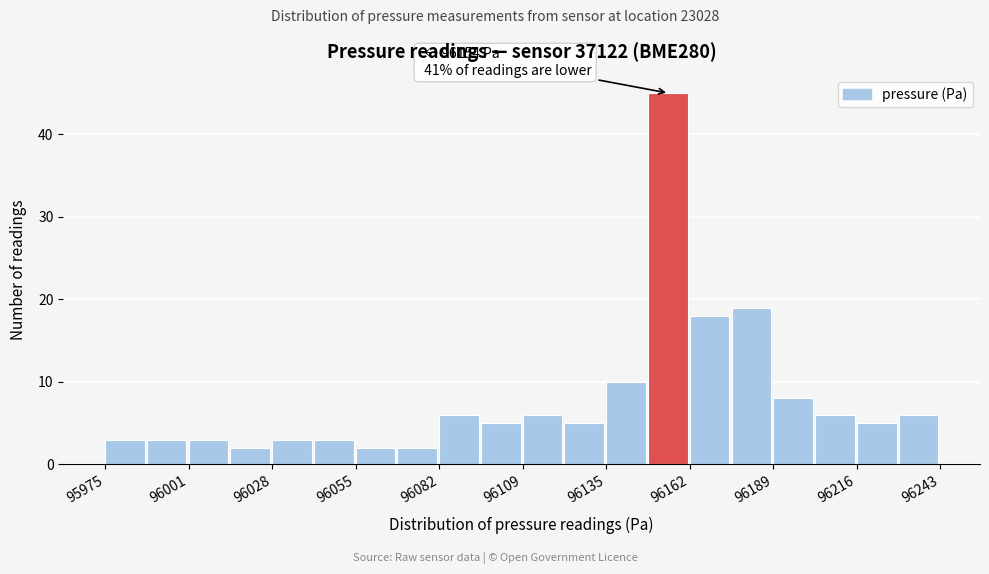

Read against the x-axis, roughly where is the centre of the tallest bar?

96155